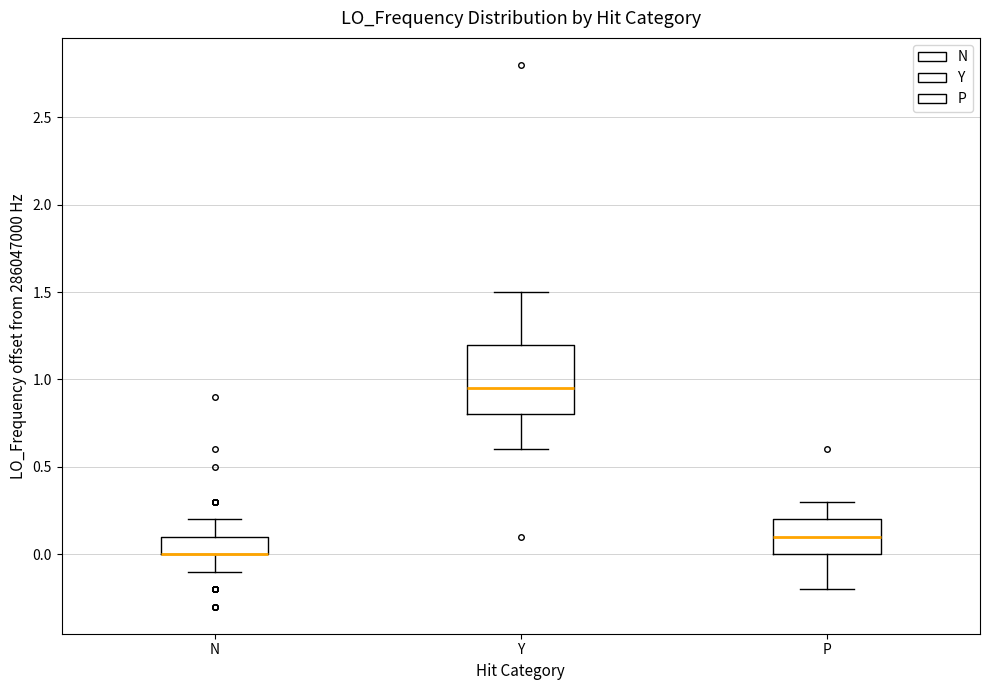

Reading left to right, transcribe this box plot: for each box, give where its median line is, the range the box spans, and where its two whiskers end, as read against the y-axis. The values are not printed on the chart, so give them approximately, as read against the axis.

N: median 0.00 (drawn on the box's lower edge), box 0.00 to 0.10, whiskers -0.10 to 0.20
Y: median 0.95, box 0.80 to 1.20, whiskers 0.60 to 1.50
P: median 0.10, box 0.00 to 0.20, whiskers -0.20 to 0.30